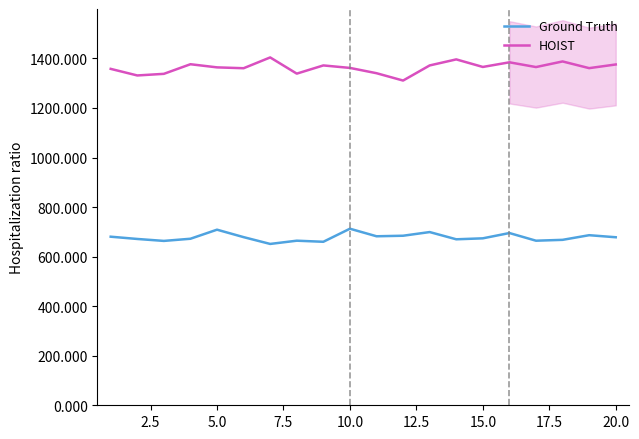

Which series has the largest total across all categories?

HOIST